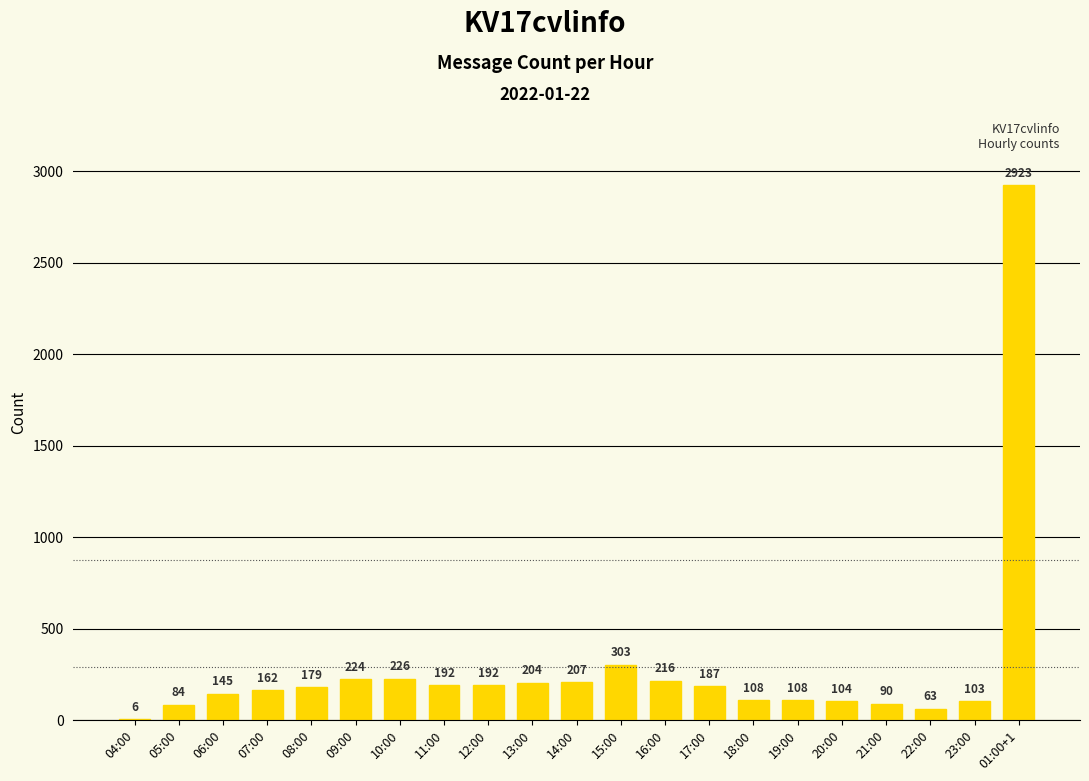

The value at 16:00 is 104. True or false?

False